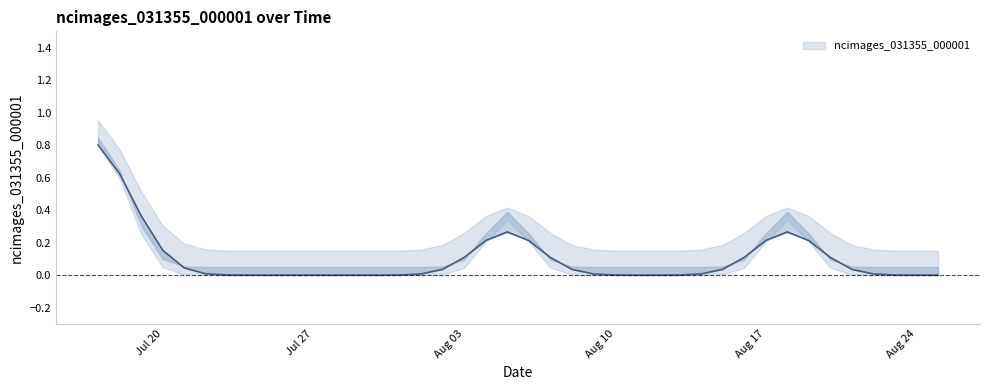

What is the greatest value displayed?

1